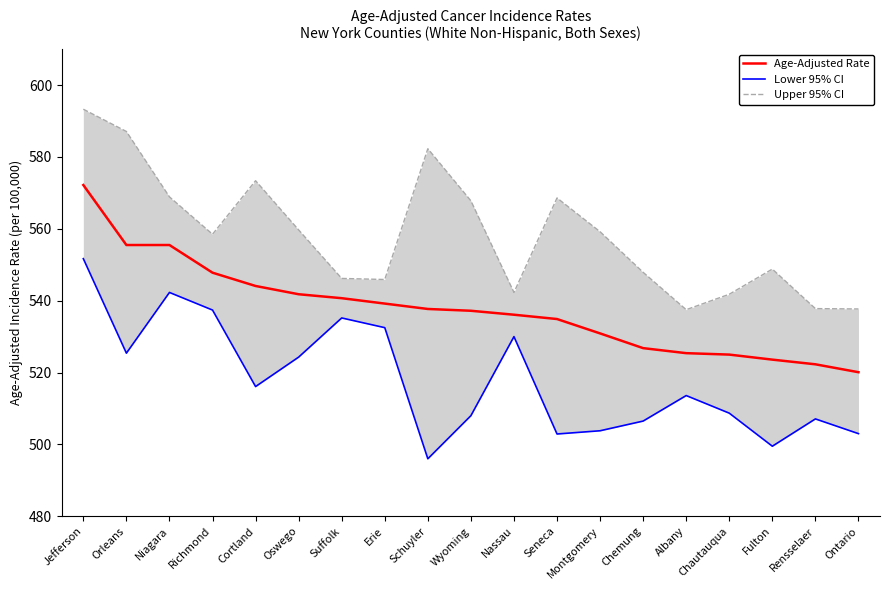

True or false: Lower 95% CI has a value of 524.3 at Oswego.

True